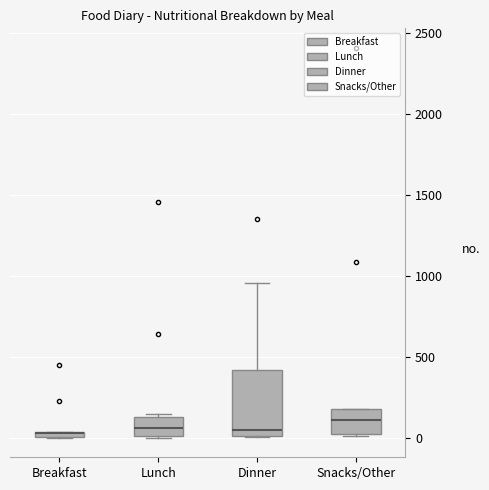

Which box is the tallest, from its lower edge to its upper edge?

Dinner